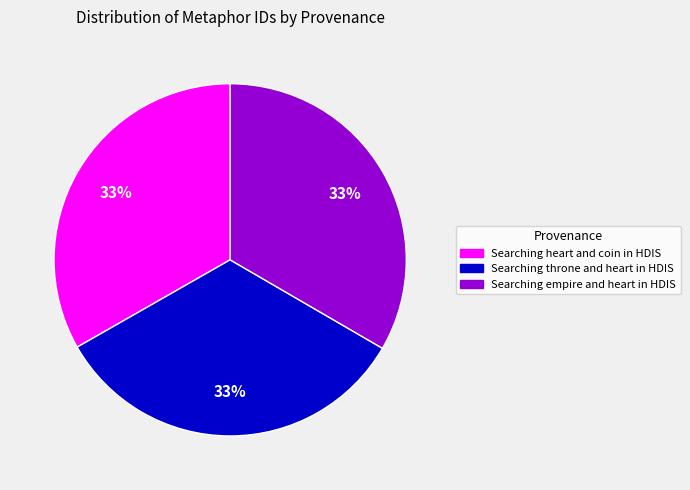

How many segments does this pie chart have?

3